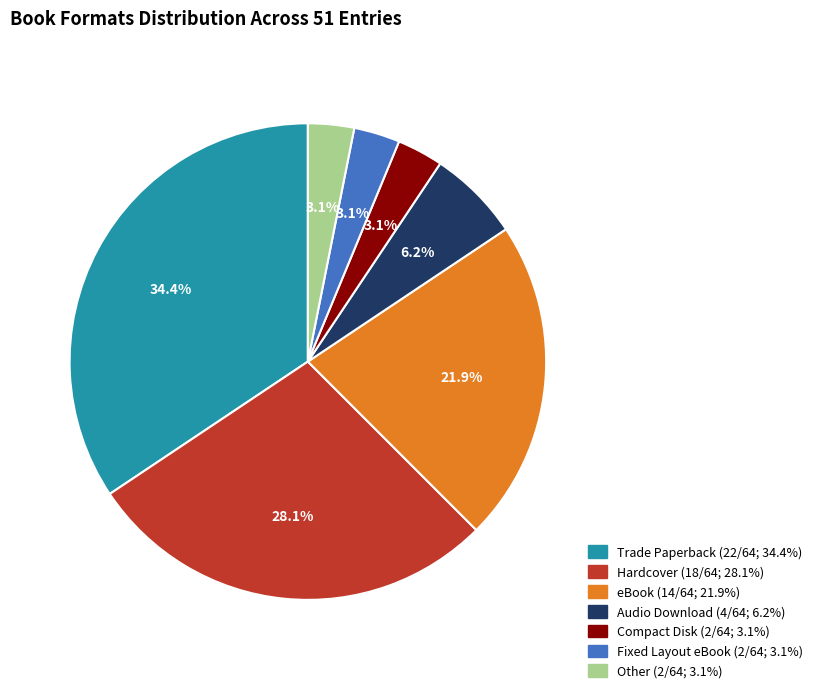

Is there any slice that represents more than half of the pie?

No